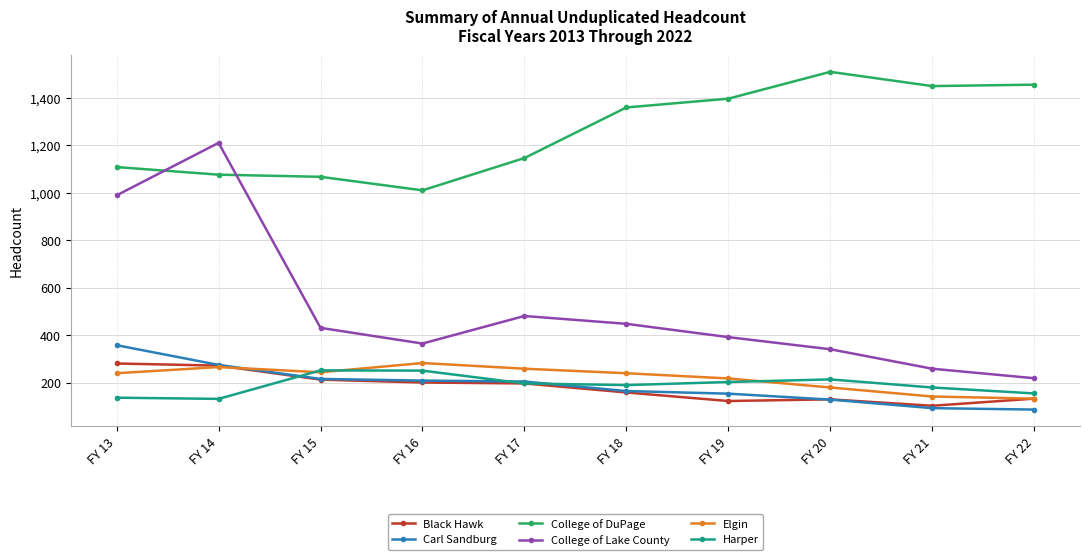

How many data points in Harper are less than 197?

5